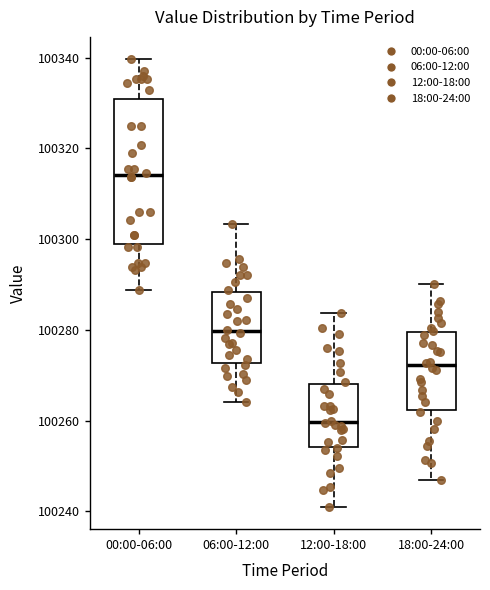

Reading left to right, transcribe this box plot: for each box, give where its median line is, the range the box spans, and where its two whiskers end, as read against the y-axis. The values are not printed on the chart, so give them approximately, as read against the axis.

00:00-06:00: median 100314, box 100298 to 100330, whiskers 100288 to 100340
06:00-12:00: median 100280, box 100272 to 100288, whiskers 100264 to 100304
12:00-18:00: median 100260, box 100254 to 100268, whiskers 100242 to 100284
18:00-24:00: median 100272, box 100262 to 100280, whiskers 100248 to 100290